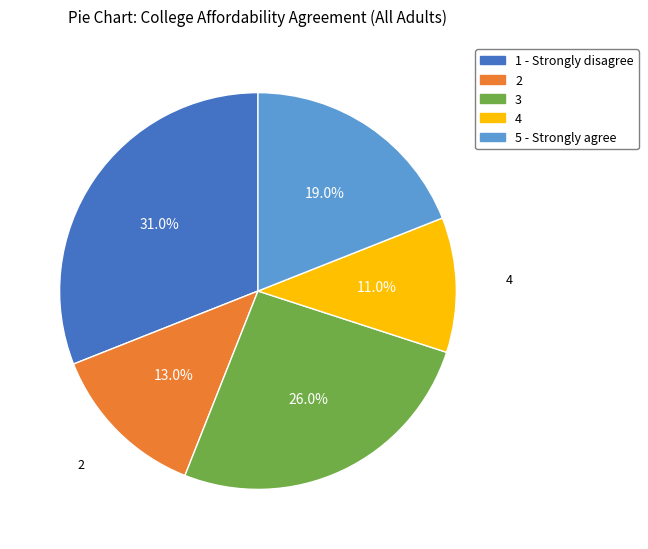

Is it true that 1 - Strongly disagree is 19% of the pie?

False